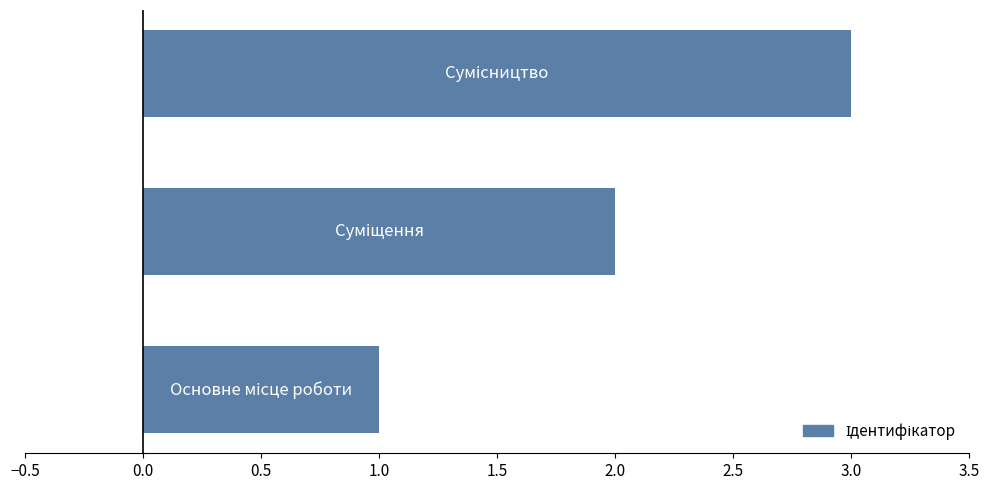

Are the bars horizontal?

Yes